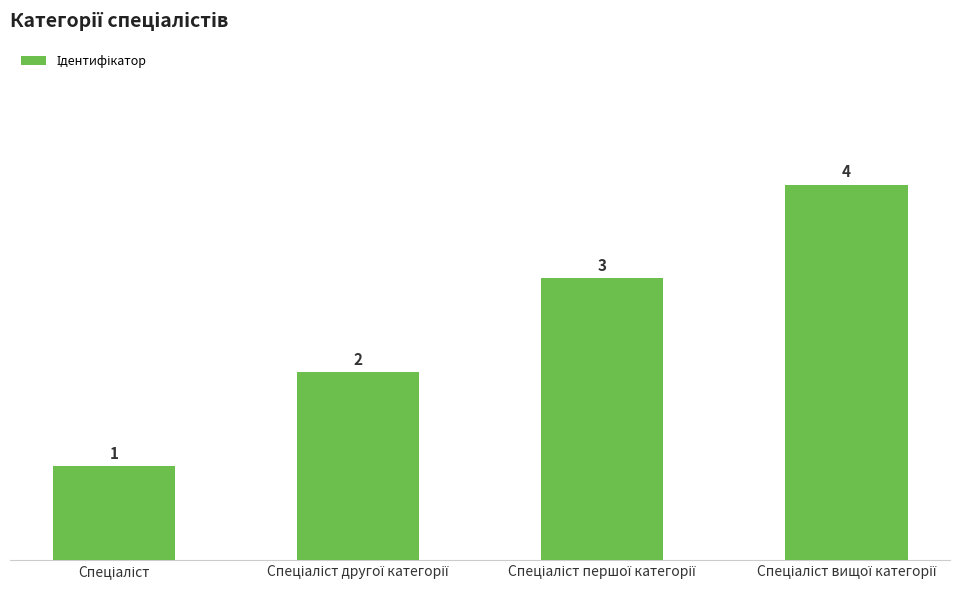

Count the values in the range 2 to 4.

3